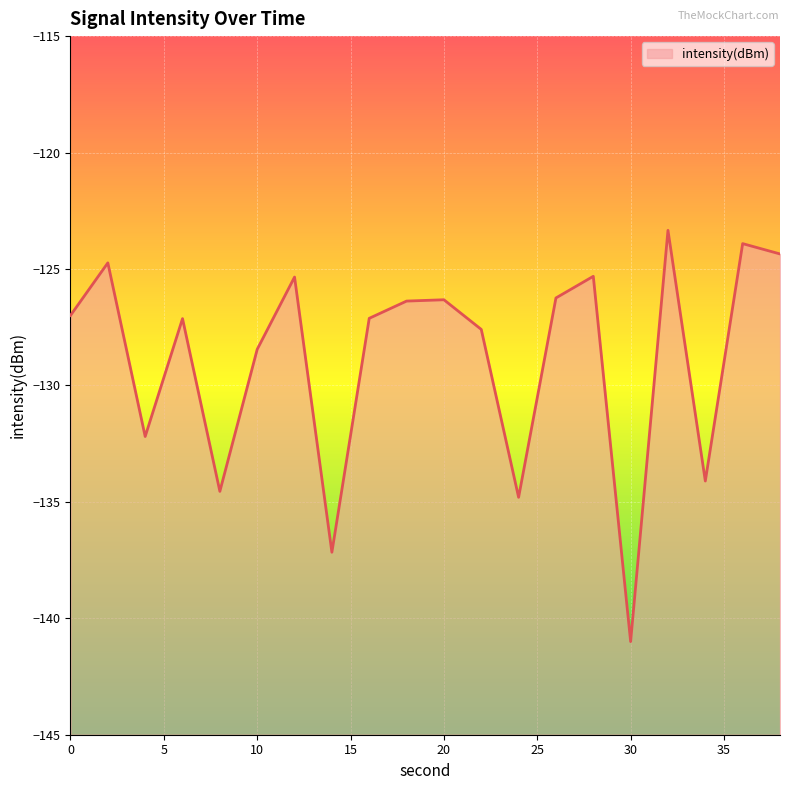

What is the minimum value shown in the chart?

-141.0